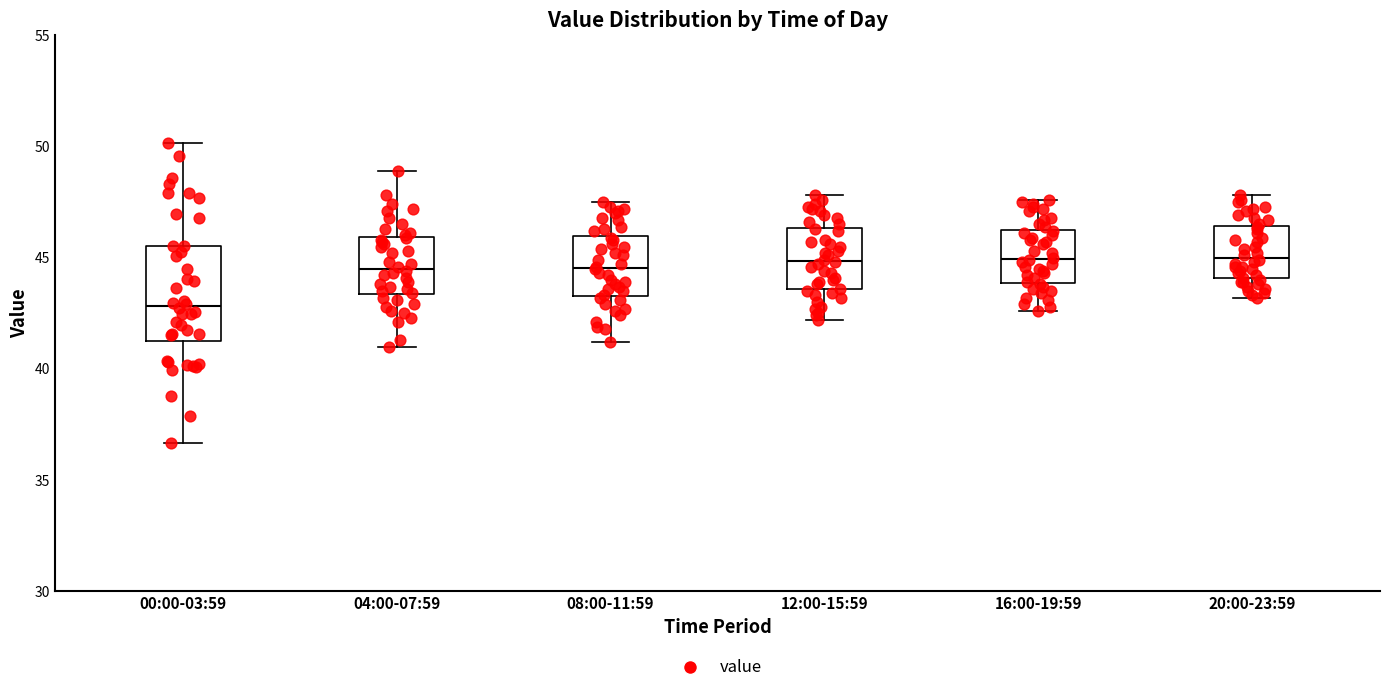

Which box is the tallest, from its lower edge to its upper edge?

00:00-03:59